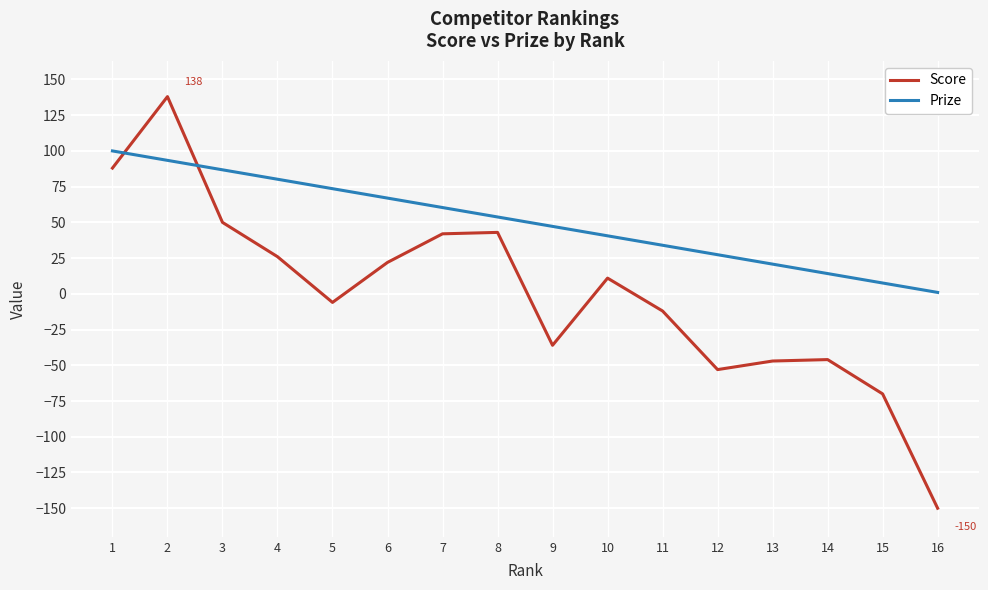

The Score series shows 11.0 at 10. True or false?

True